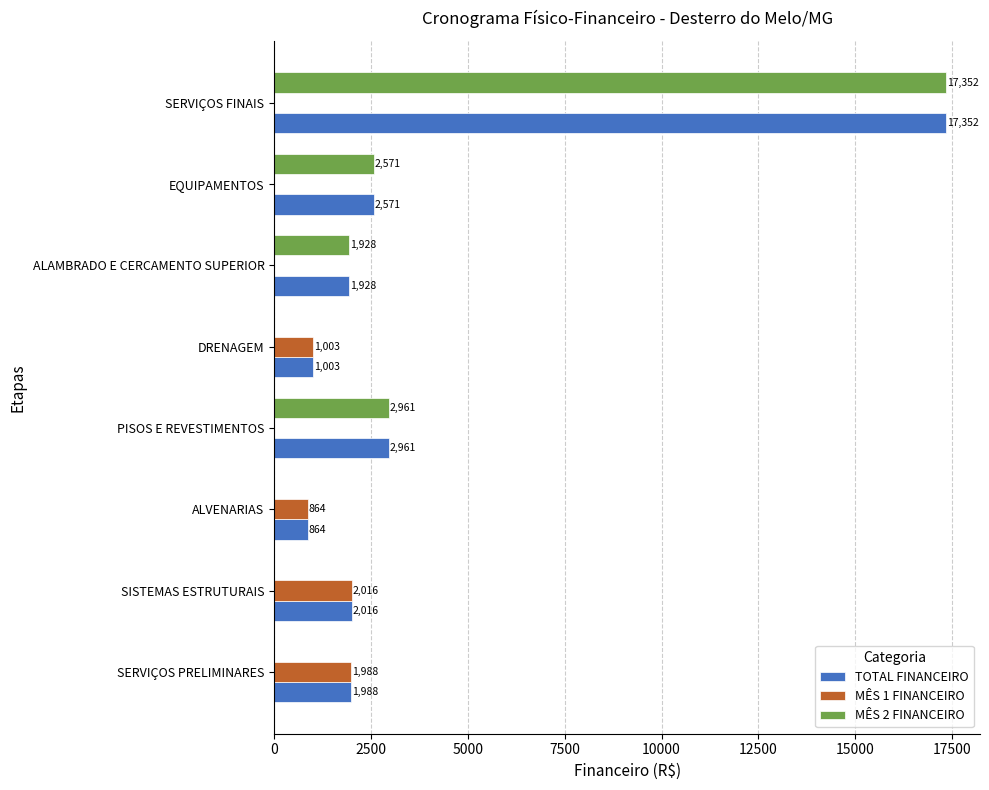

Is it true that TOTAL FINANCEIRO equals 863.7 at ALVENARIAS?

True